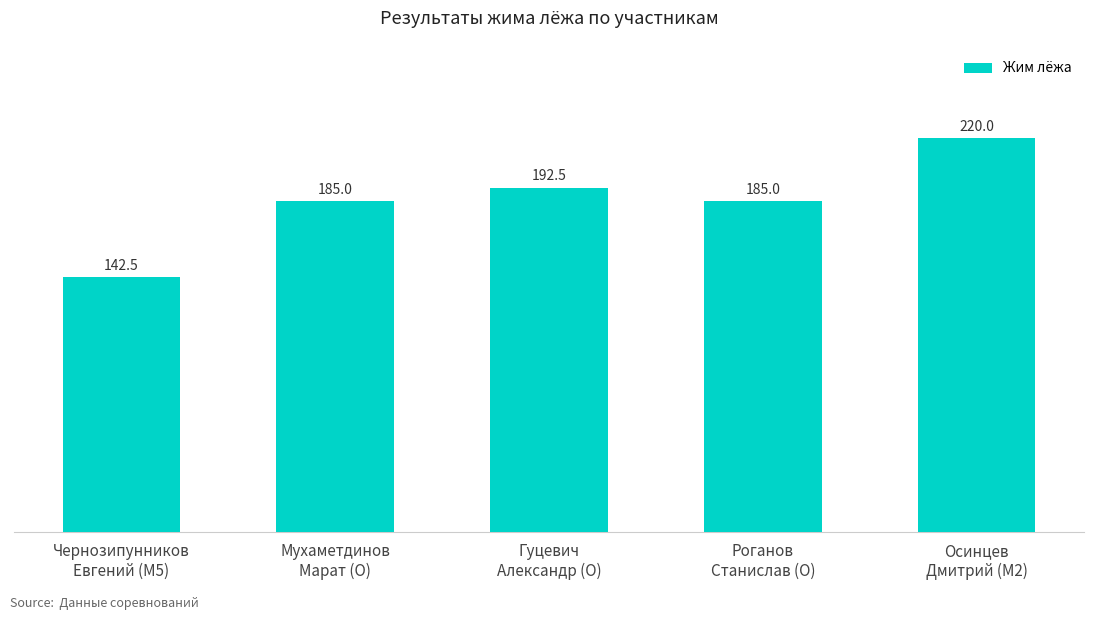

Reading left to right, what are all the values shown in this chart?

Чернозипунников
Евгений (M5)=142.5	Мухаметдинов
Марат (O)=185.0	Гуцевич
Александр (O)=192.5	Роганов
Станислав (O)=185.0	Осинцев
Дмитрий (M2)=220.0